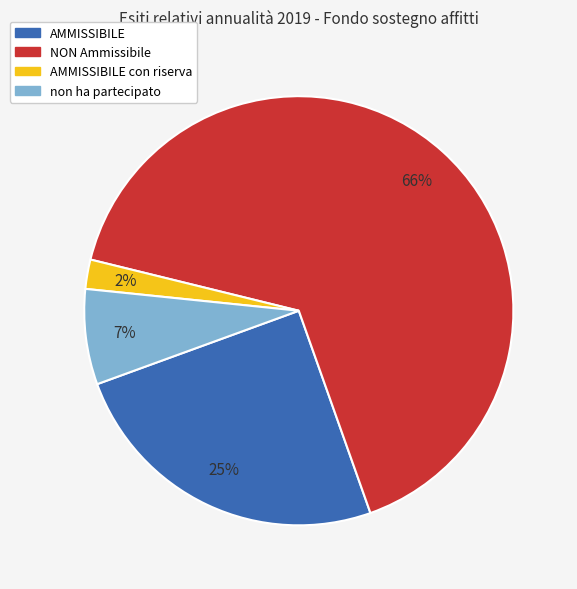

How many segments does this pie chart have?

4